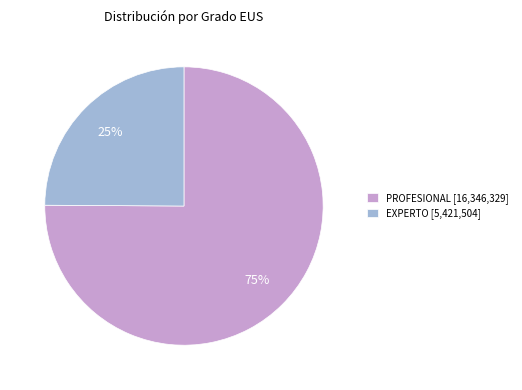

To the nearest percent, what portion does EXPERTO [5,421,504] represent?

25%